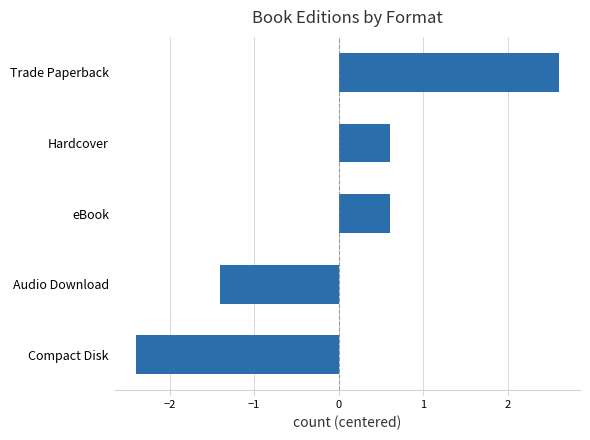

How many values are below 0?

2